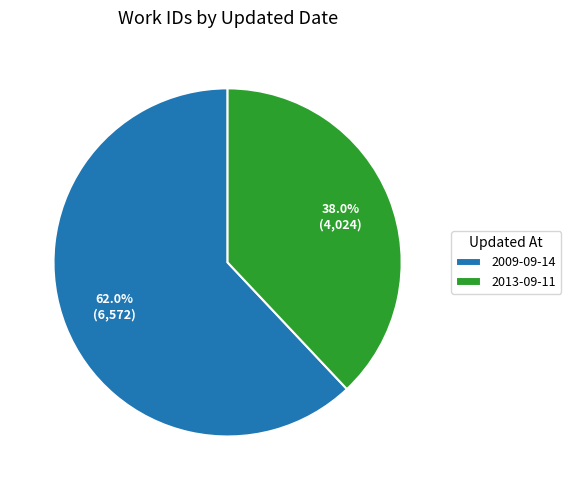

Does 2013-09-11 account for over 50% of the chart?

No